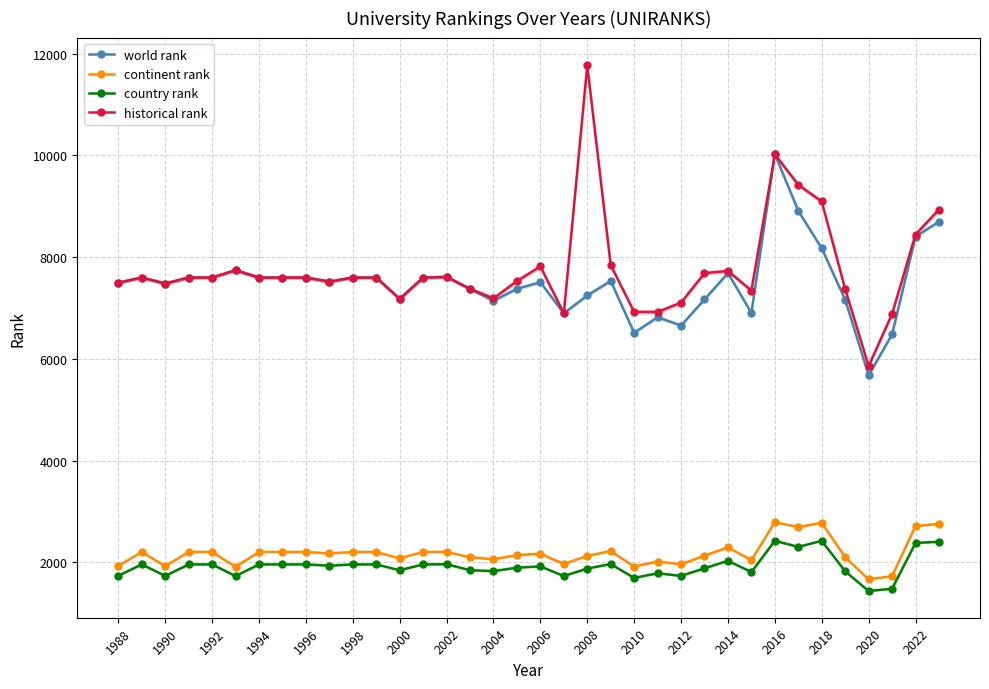

True or false: historical rank has more than 1 points higher than both neighbors.

True